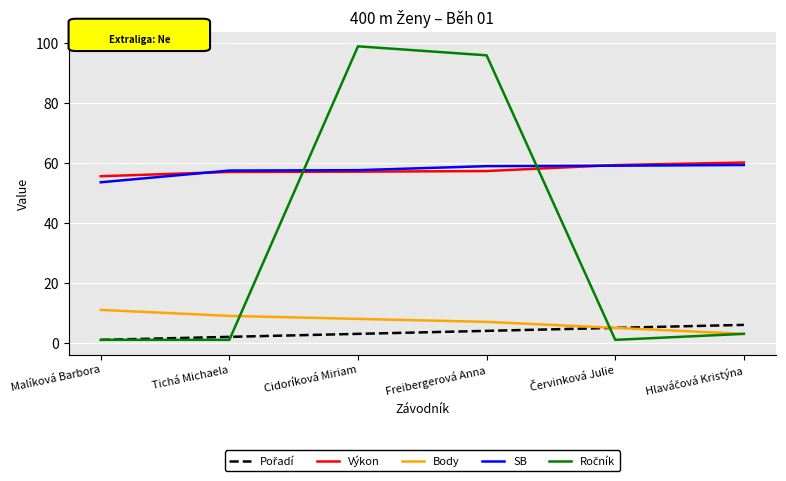

What is the minimum value for Body?

3.0